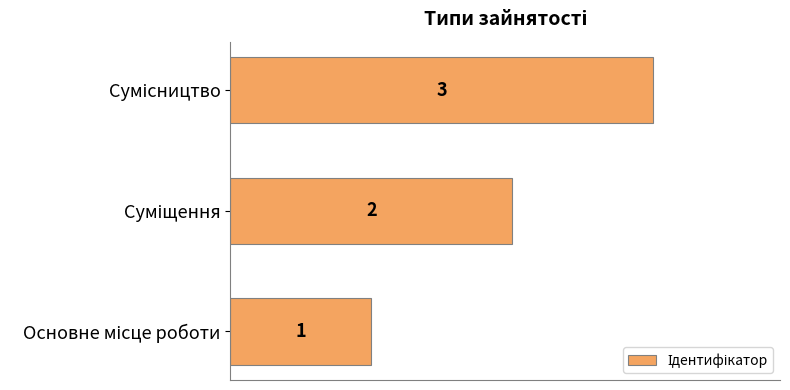

What is the maximum value shown in the chart?

3